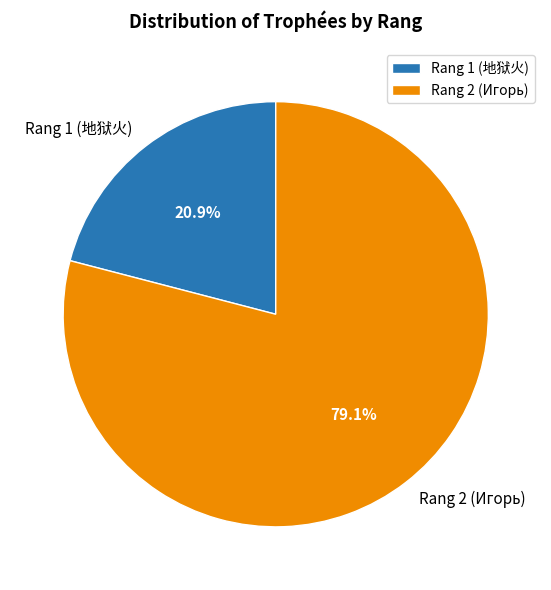

Combined, what portion of the pie is Rang 1 (地狱火) and Rang 2 (Игорь)?

100.0%